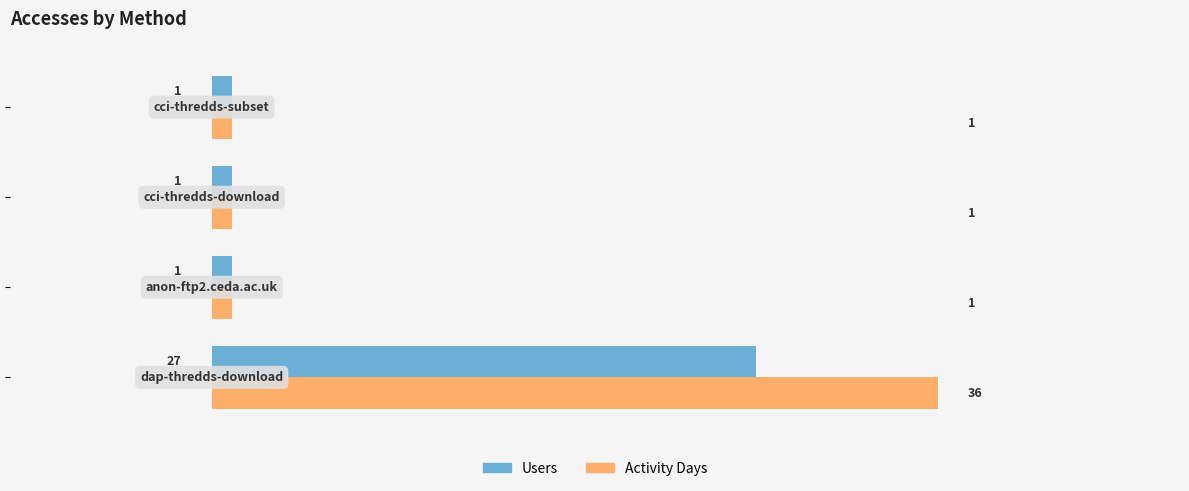

What is the greatest value displayed?

36